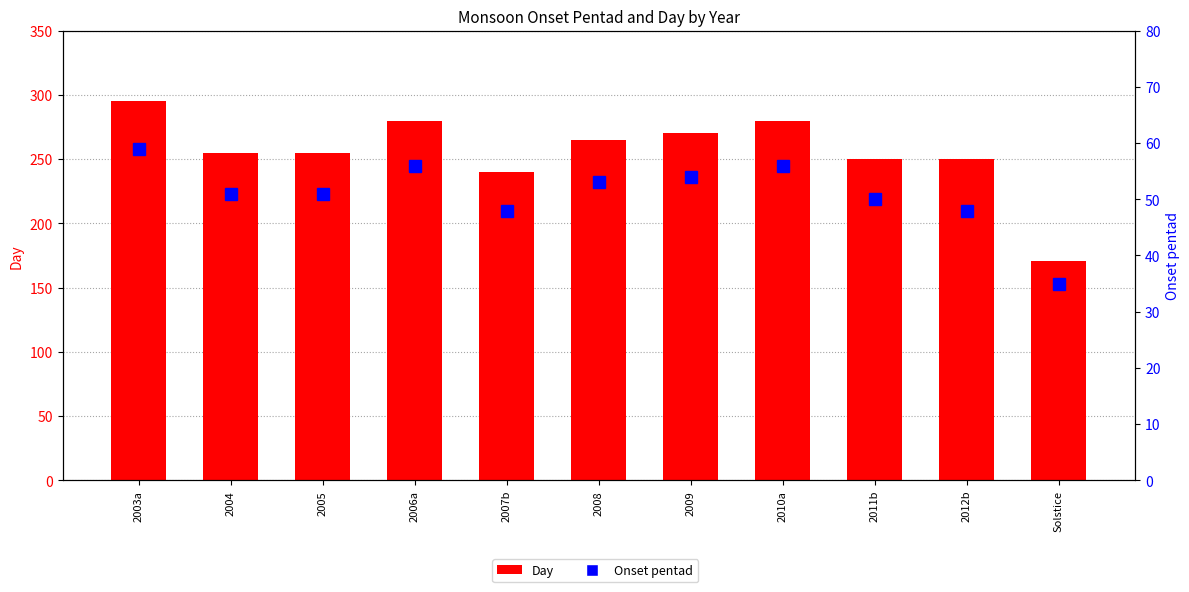

What is the label of the 5th bar from the left?

2007b